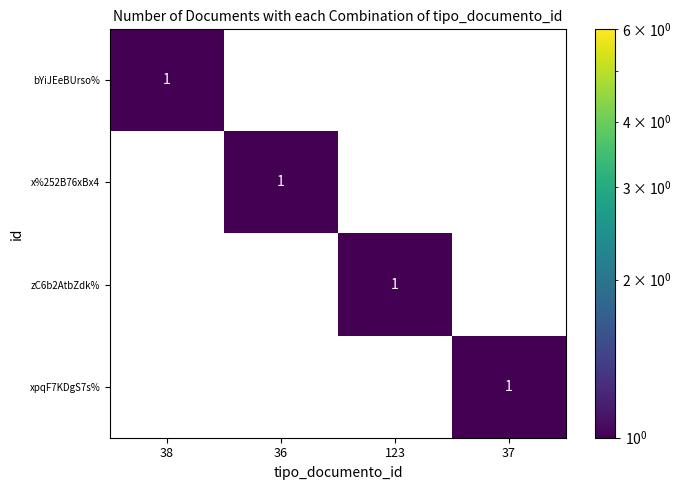

At how many categories does at least one series exceed 0?

4